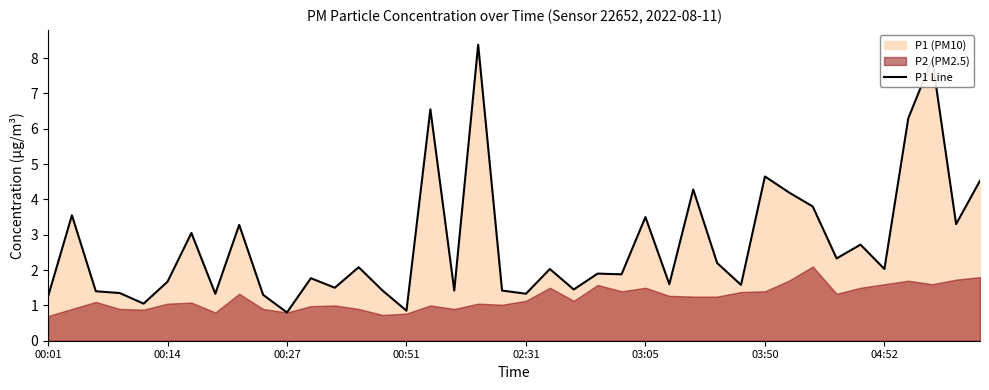

How many points are lower than both their immediate neighbors (excluding endpoints)?

14